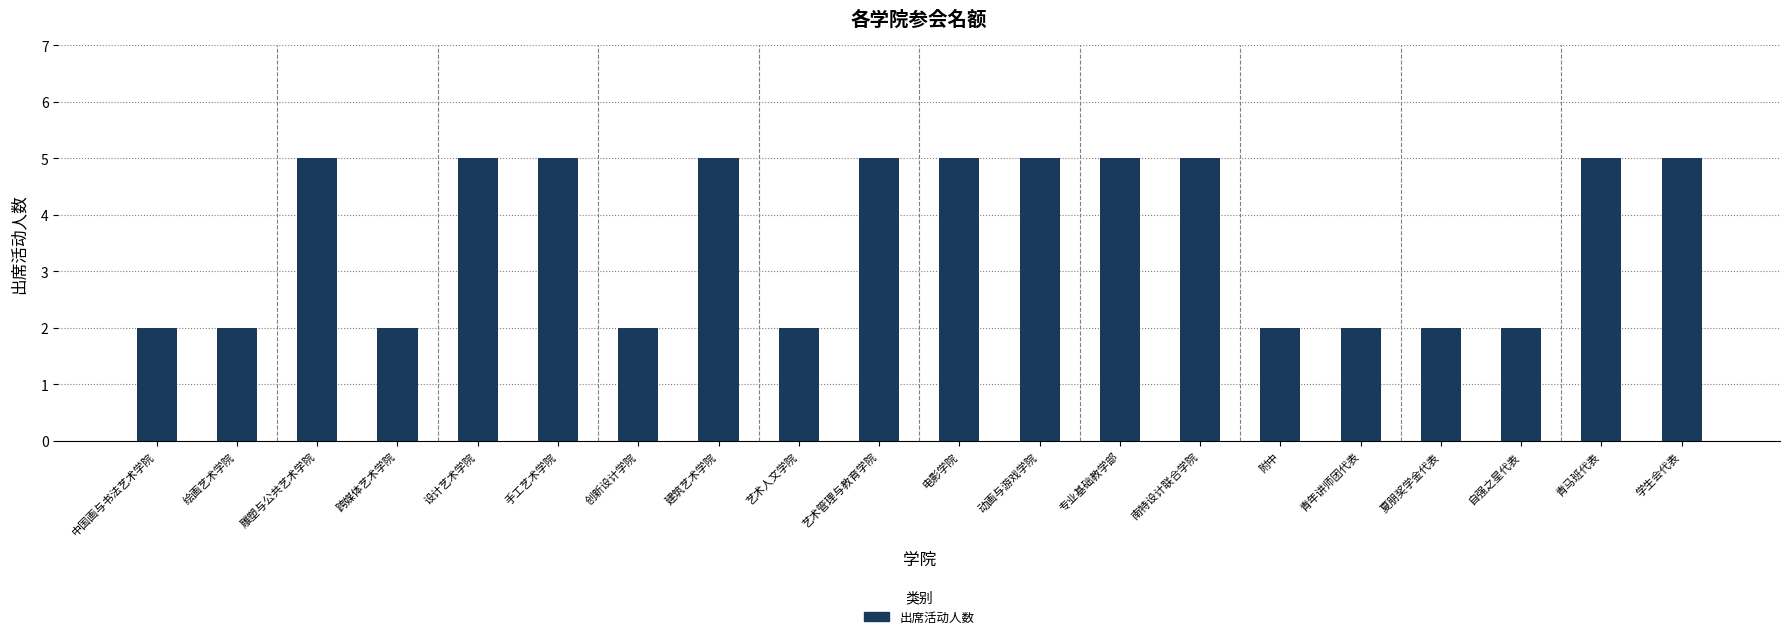

What is the label of the 14th bar from the left?

南特设计联合学院